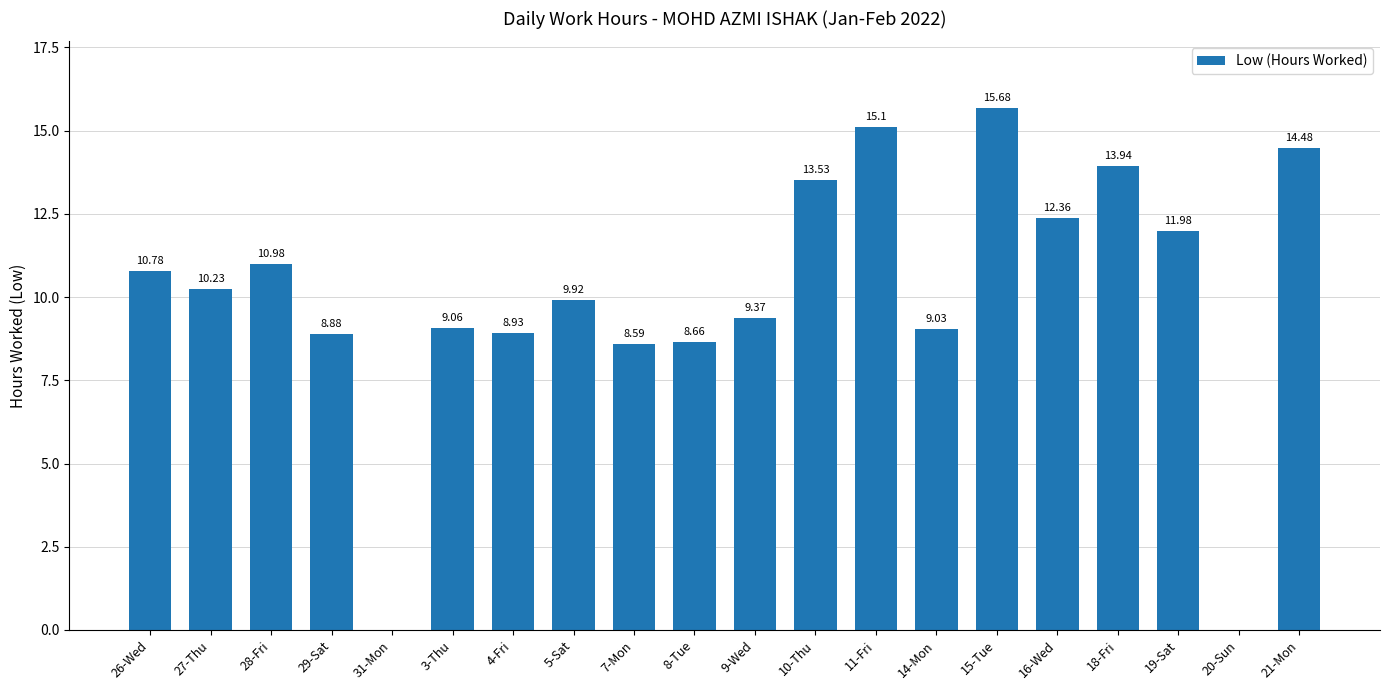

Are the bars horizontal?

No